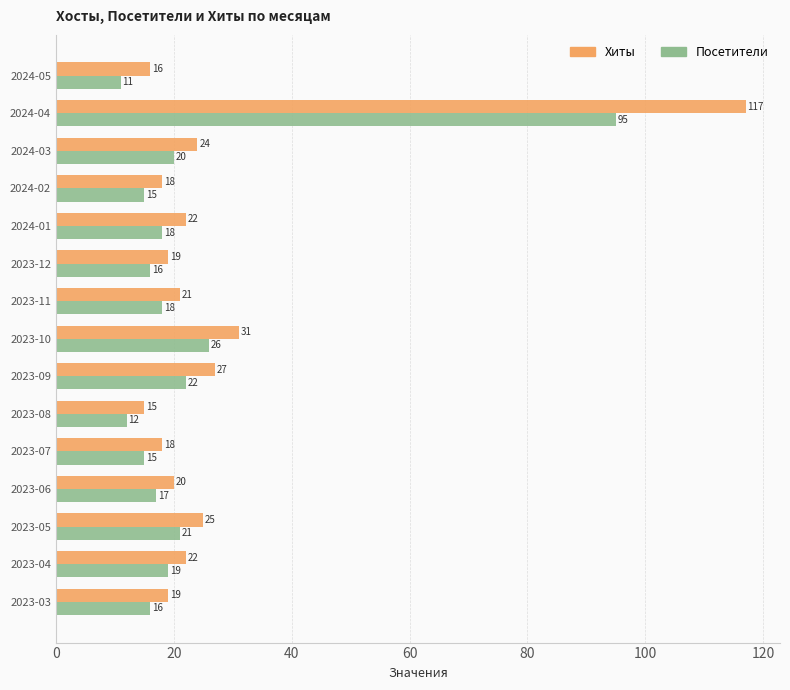

Count the number of data series in this chart.

2